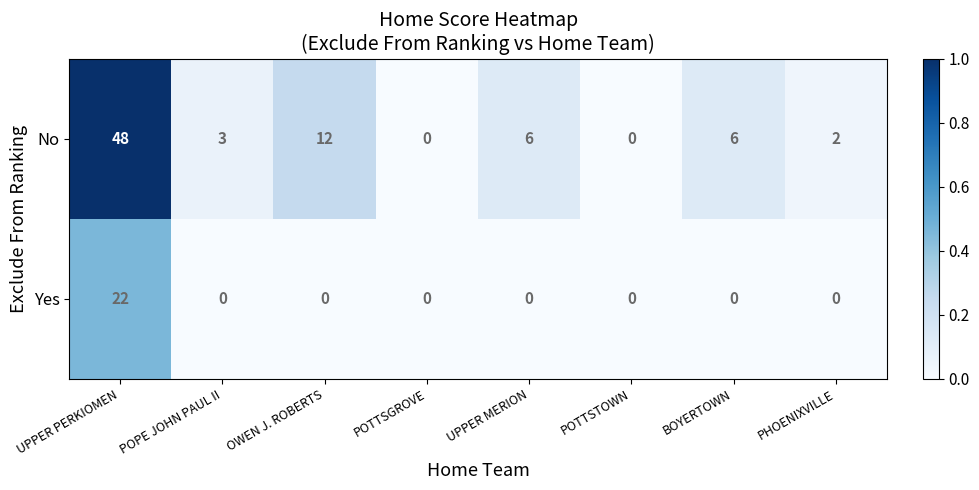

Reading right to left, list all the values displayed in this chart.

No: PHOENIXVILLE=2	BOYERTOWN=6	POTTSTOWN=0	UPPER MERION=6	POTTSGROVE=0	OWEN J. ROBERTS=12	POPE JOHN PAUL II=3	UPPER PERKIOMEN=48
Yes: PHOENIXVILLE=0	BOYERTOWN=0	POTTSTOWN=0	UPPER MERION=0	POTTSGROVE=0	OWEN J. ROBERTS=0	POPE JOHN PAUL II=0	UPPER PERKIOMEN=22